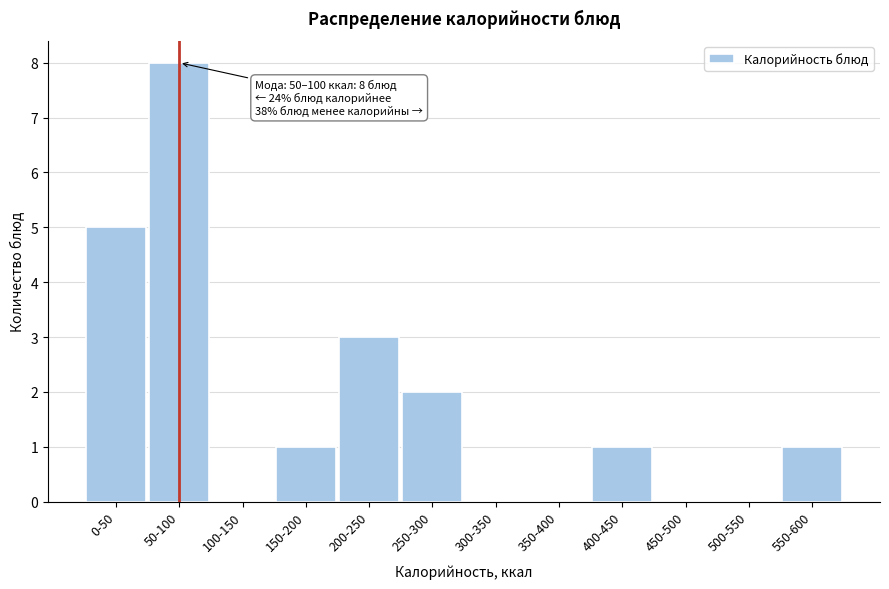

Reading left to right, transcribe all the data shown in this chart.

0-50=5	50-100=8	100-150=0	150-200=1	200-250=3	250-300=2	300-350=0	350-400=0	400-450=1	450-500=0	500-550=0	550-600=1